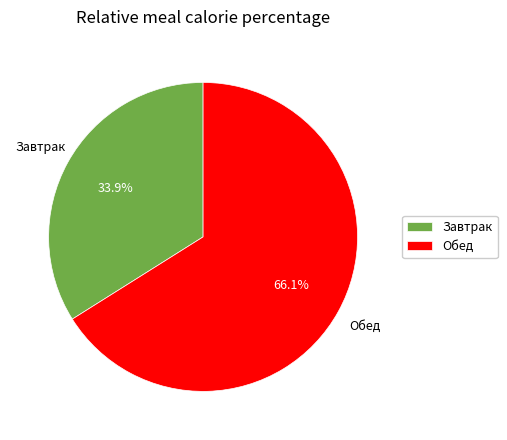

Which slice is the smallest?

Завтрак